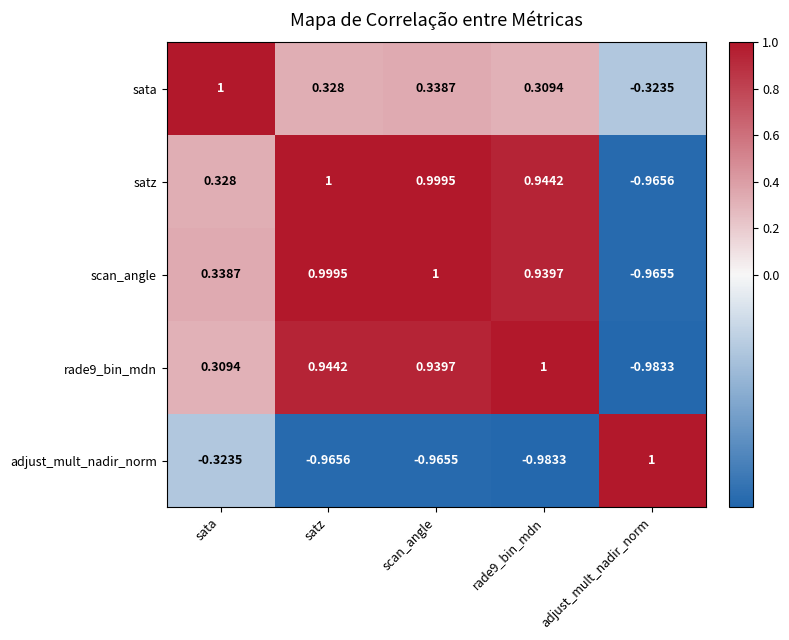

How many data points does each series have?

5